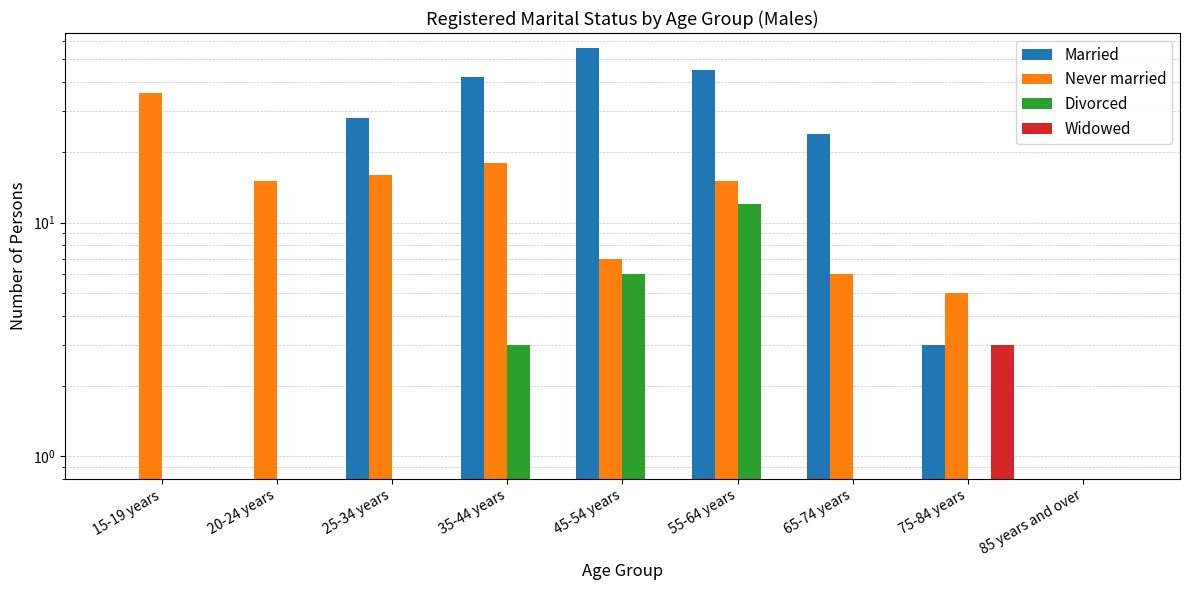

At which label does Never married first exceed 15?

15-19 years